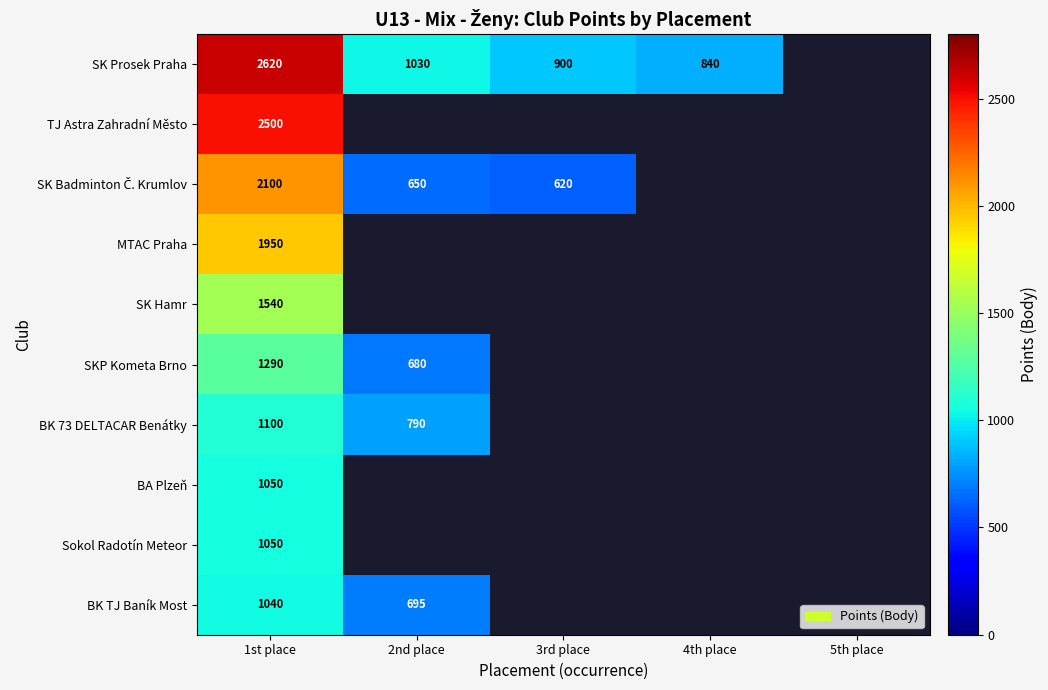

True or false: BK TJ Baník Most has a value of 1040 at 1st place.

True